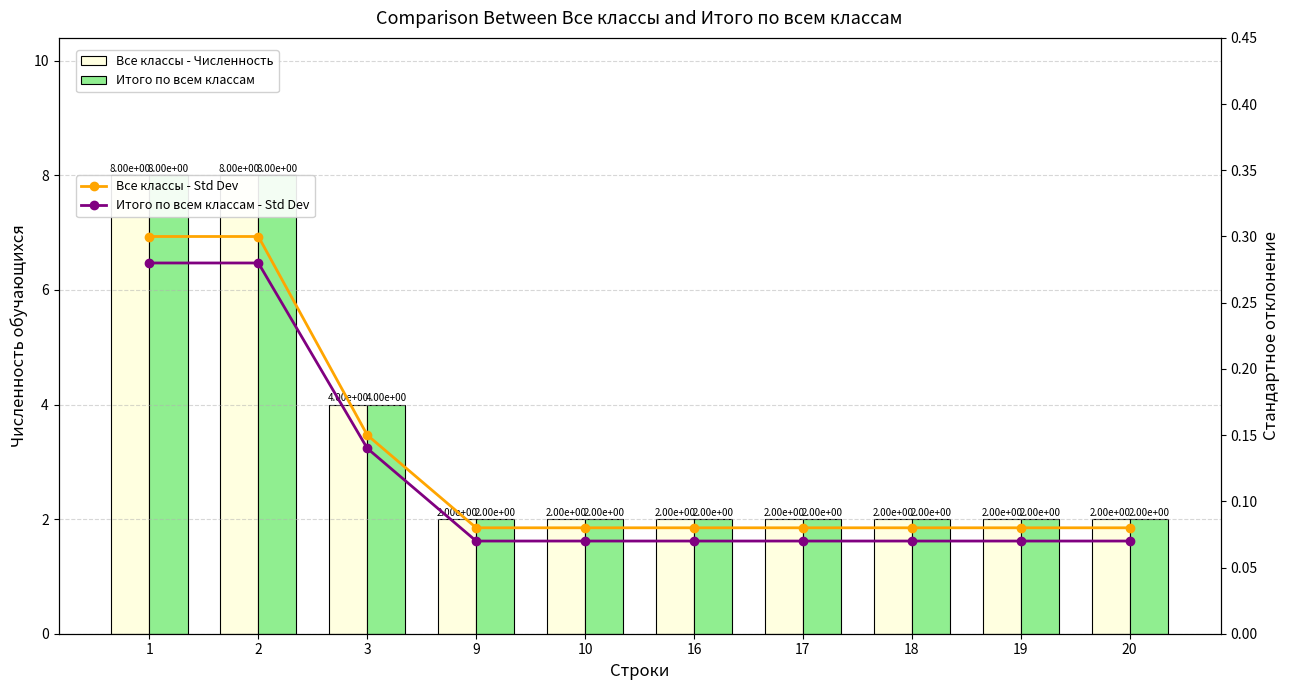

Does the chart contain stacked bars?

No